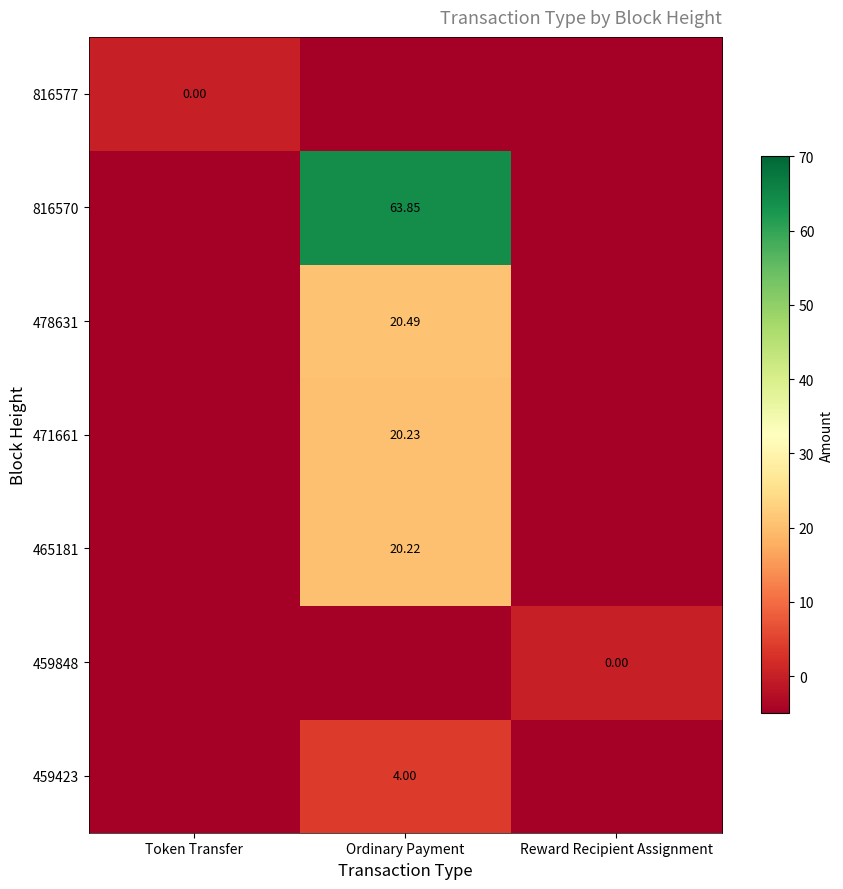

What is the total value across all series at Reward Recipient Assignment?

-30.0